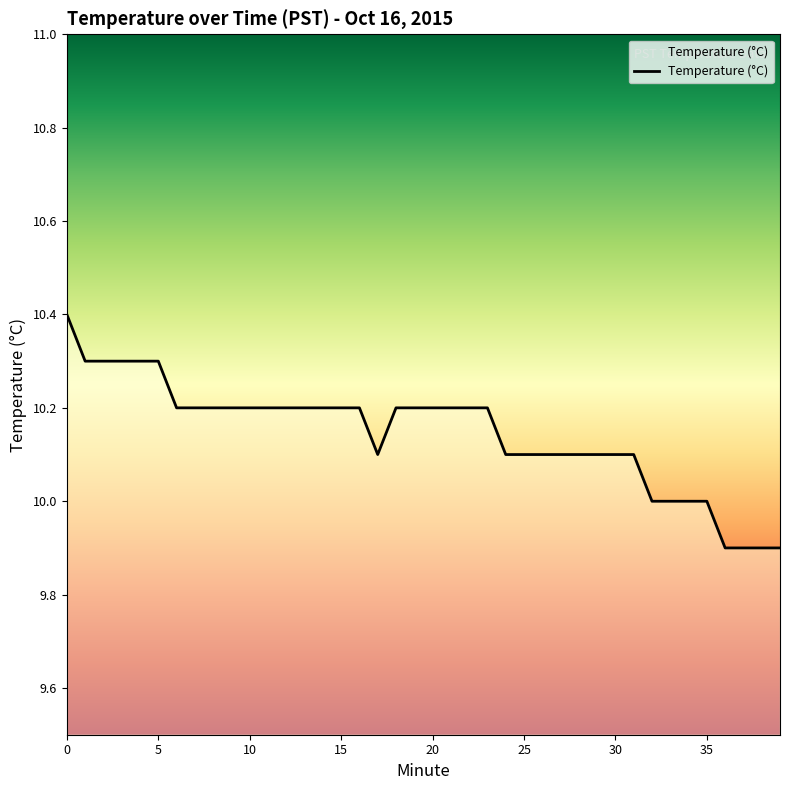

What is the minimum value shown in the chart?

9.9